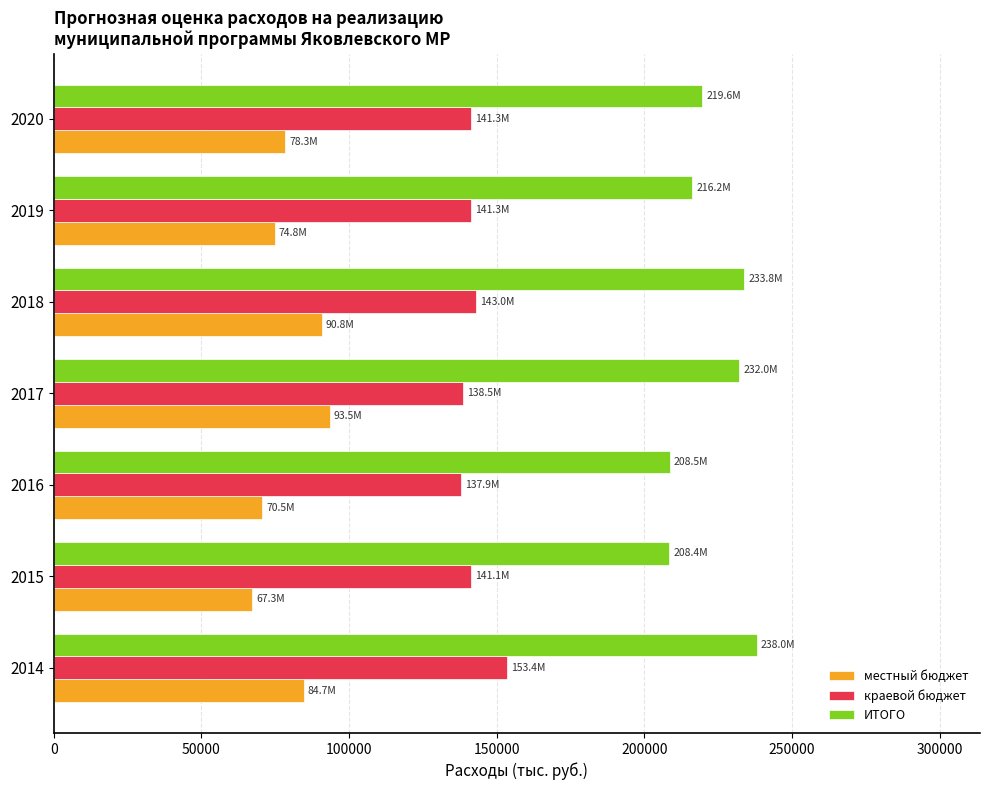

List the series in order of their overall mean, highest first.

ИТОГО, краевой бюджет, местный бюджет